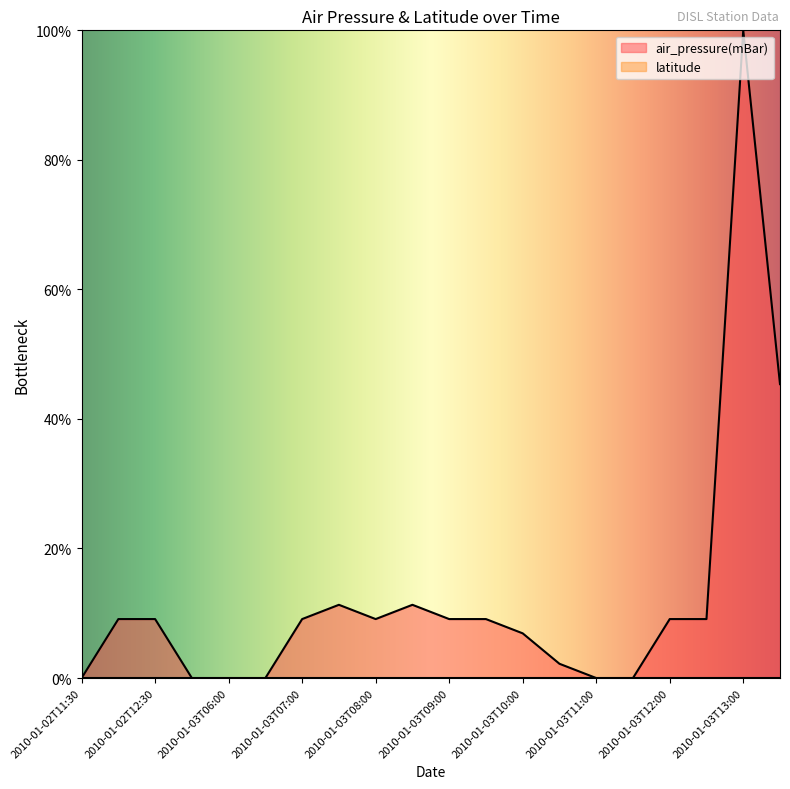

True or false: the data shows 2.4 at 2010-01-03T07:30.

False